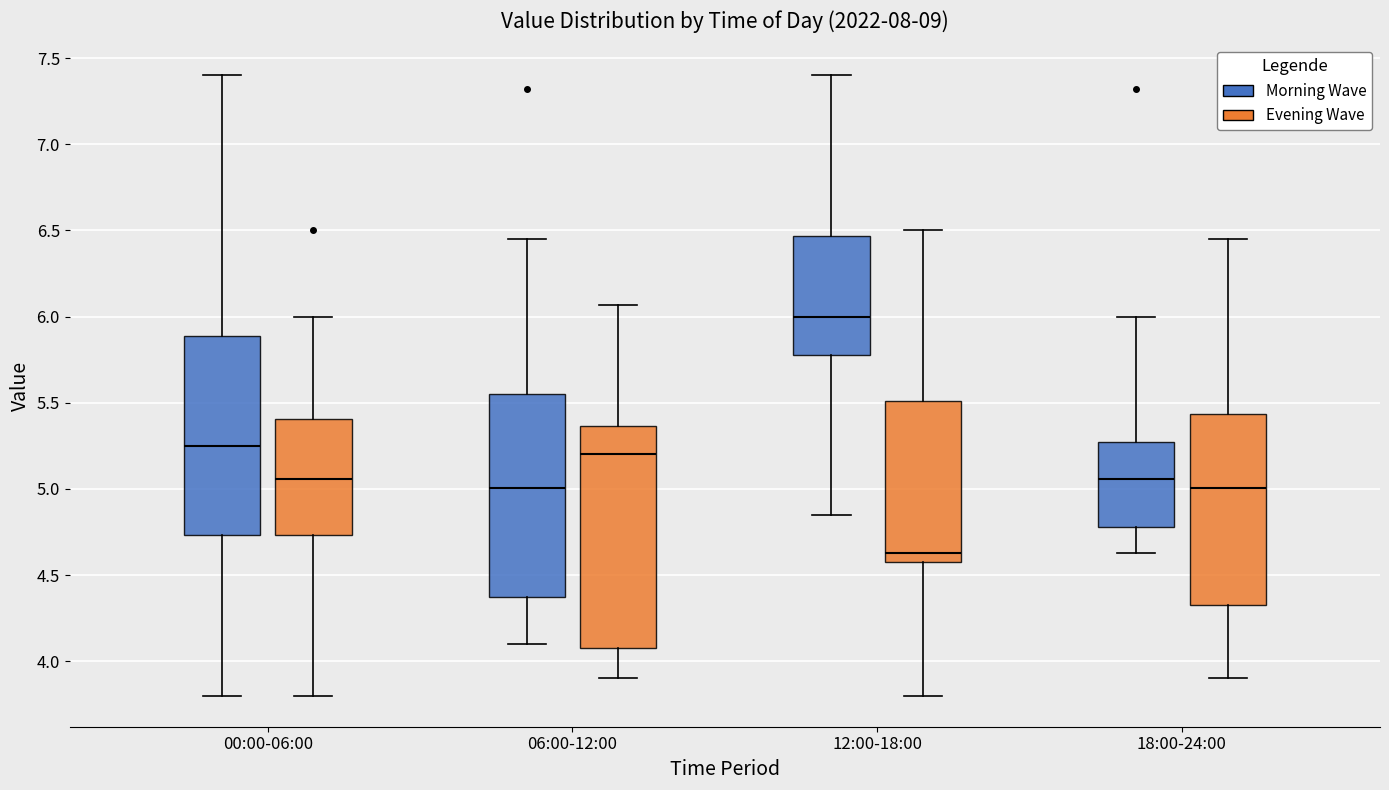

Comparing the boxes themselves (not the whiskers), which one is the tallest?

06:00-12:00 (Evening Wave)